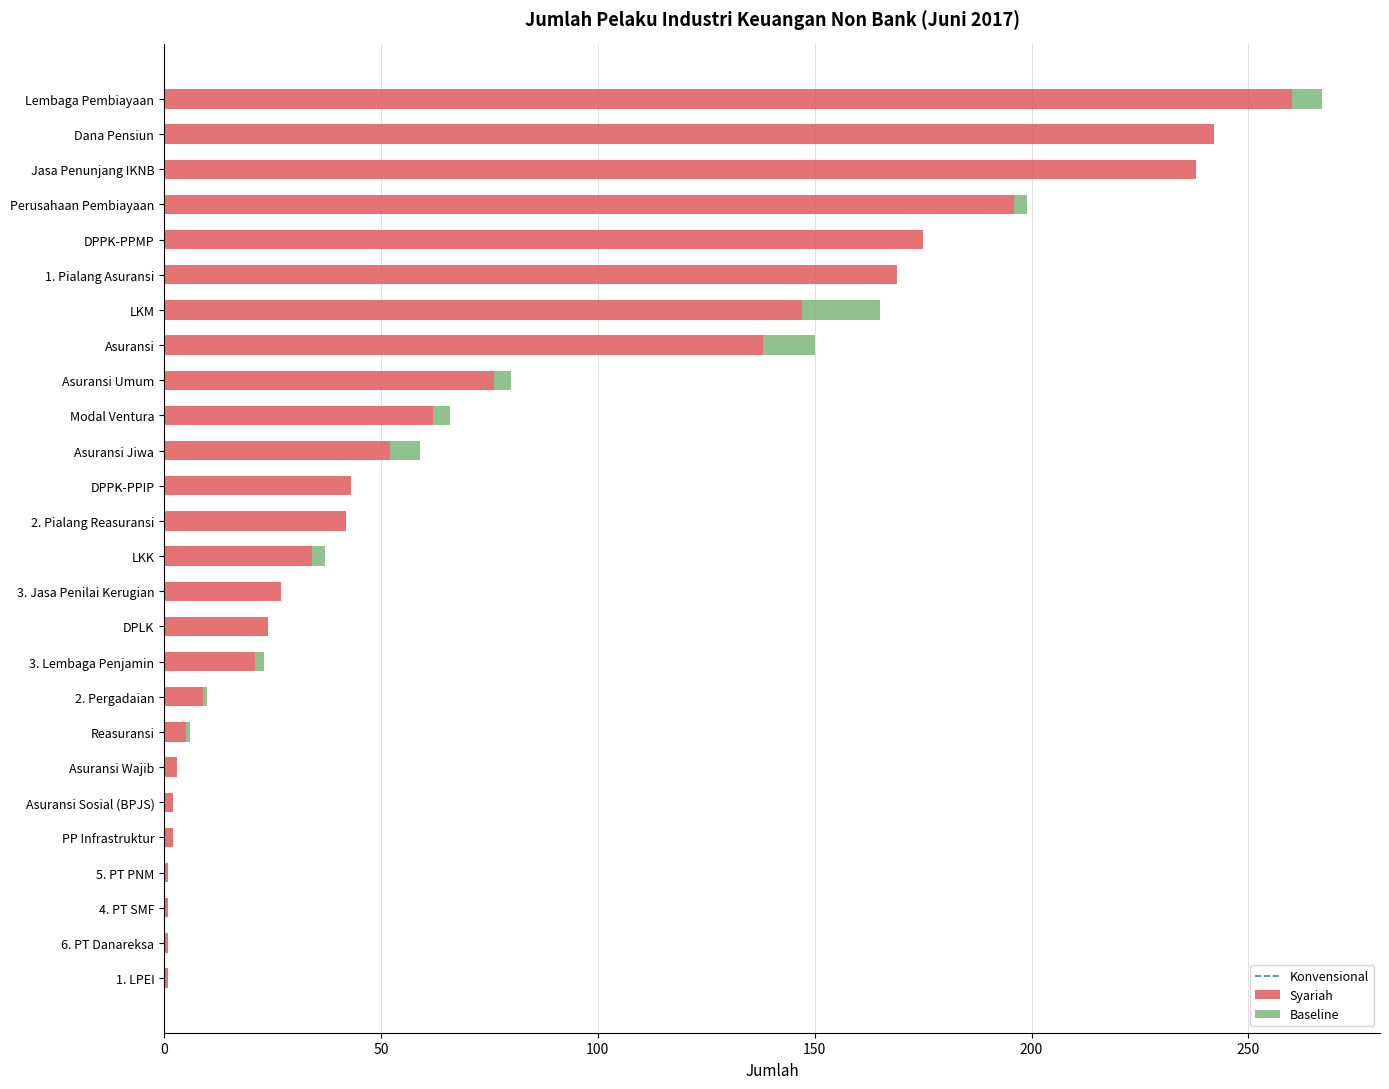

Which category has the highest value in the Konvensional series?

Lembaga Pembiayaan